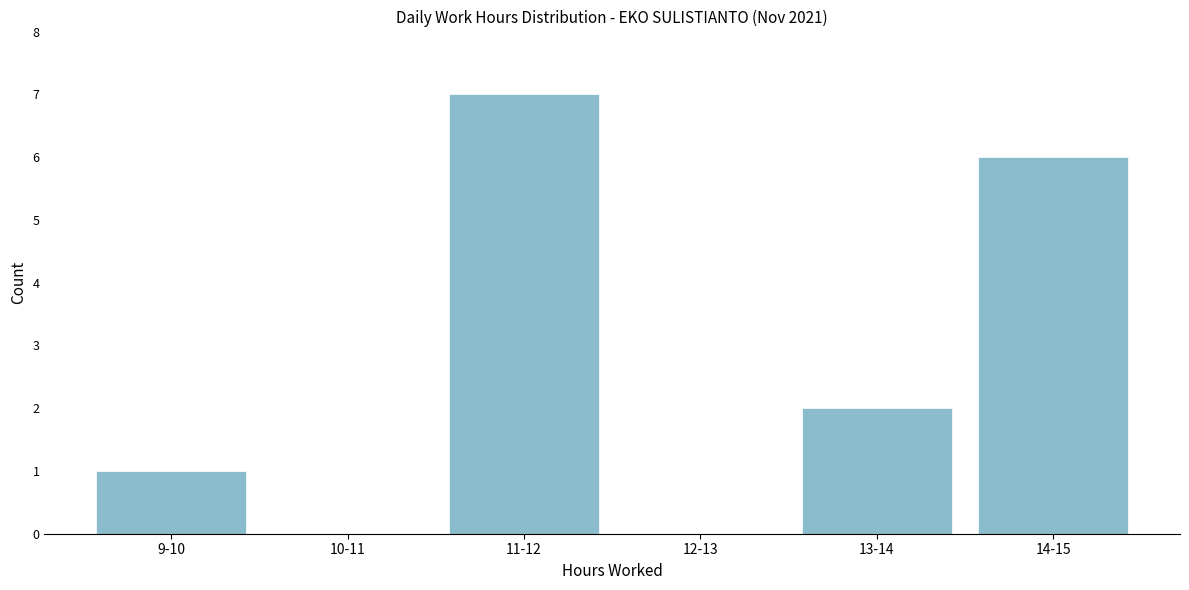

Reading left to right, extract all data points from this chart.

9-10=1	10-11=0	11-12=7	12-13=0	13-14=2	14-15=6